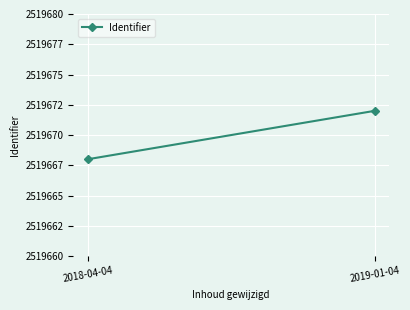

True or false: the data shows 2519672 at 2019-01-04.

True